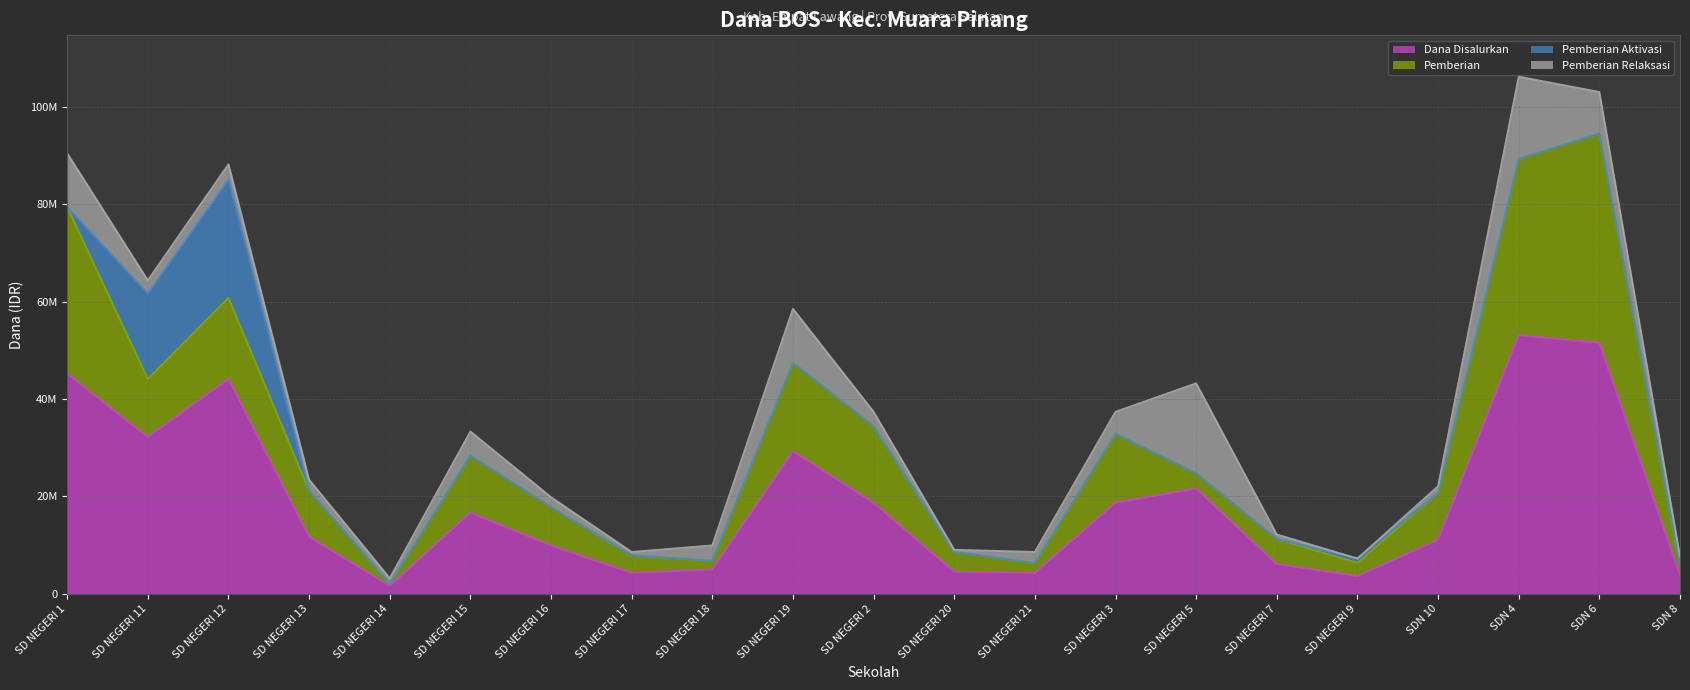

What is the greatest value displayed?

53100000